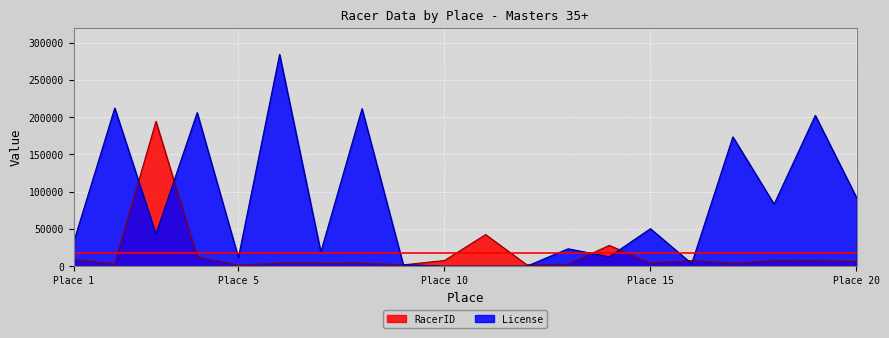

Rank the series by their average value, from highest to lowest.

License, RacerID